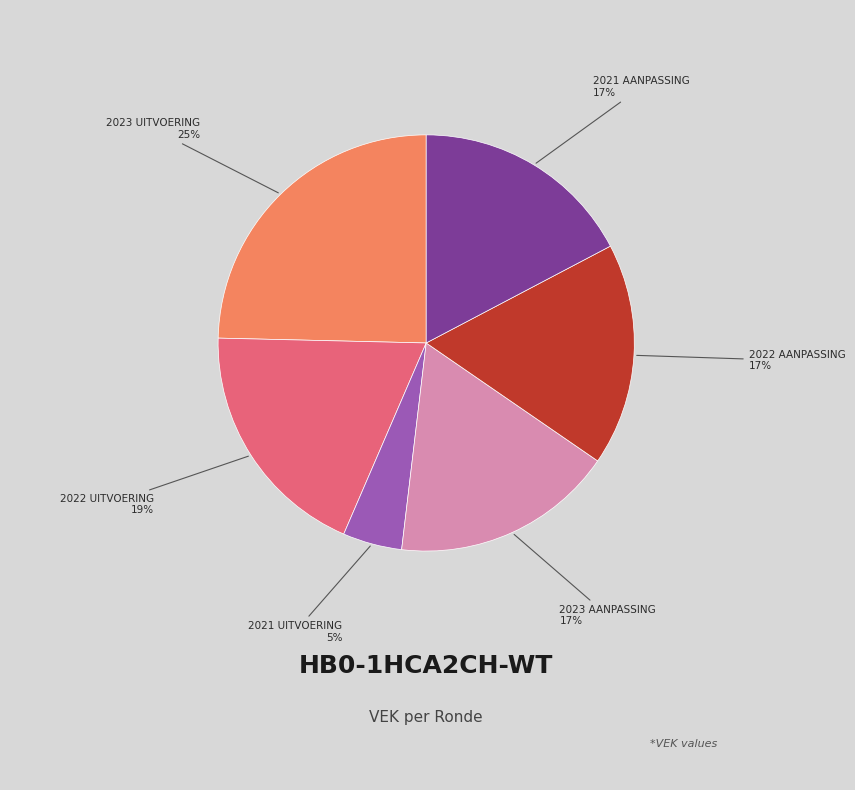

Is there a majority slice in this chart?

No